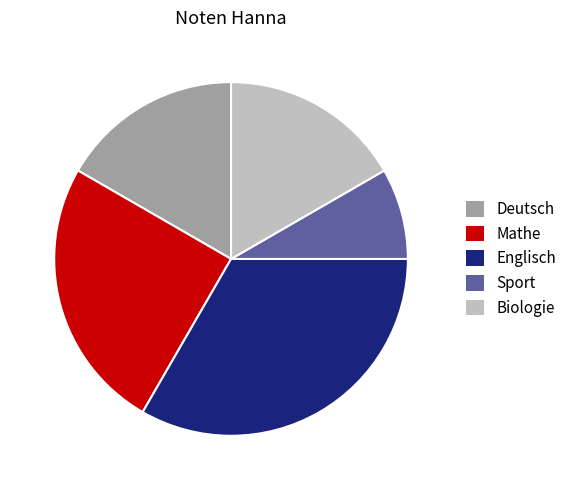

Do Deutsch and Sport together represent more than half of the pie?

No